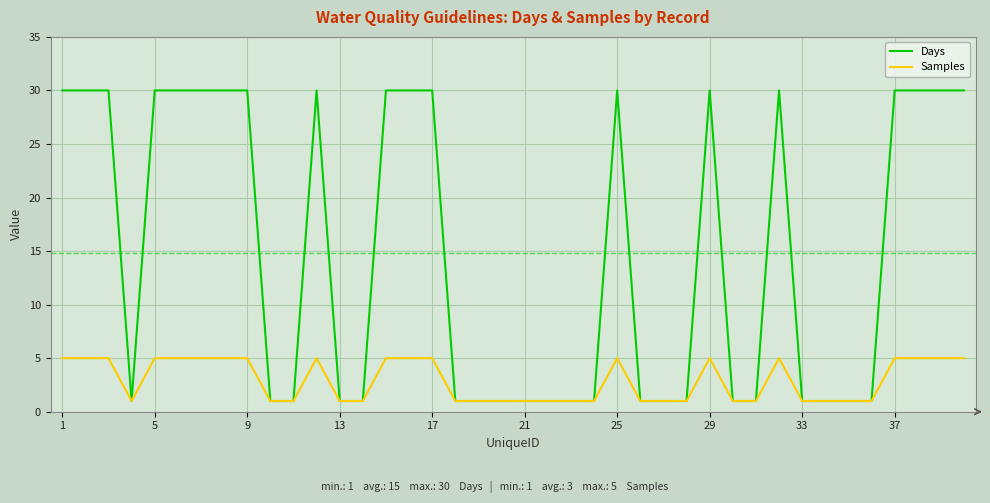

Reading left to right, list all the values displayed in this chart.

Days: 30	30	30	1	30	30	30	30	30	1	1	30	1	1	30	30	30	1	1	1	1	1	1	1	30	1	1	1	30	1	1	30	1	1	1	1	30	30	30	30
Samples: 5	5	5	1	5	5	5	5	5	1	1	5	1	1	5	5	5	1	1	1	1	1	1	1	5	1	1	1	5	1	1	5	1	1	1	1	5	5	5	5